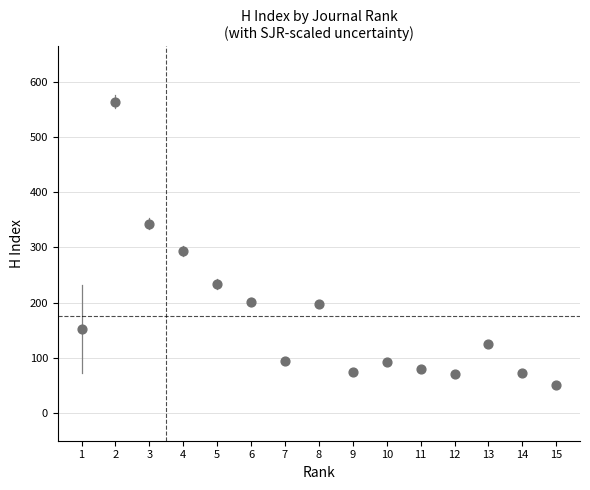

What is the range of X values (max minus min)?

14